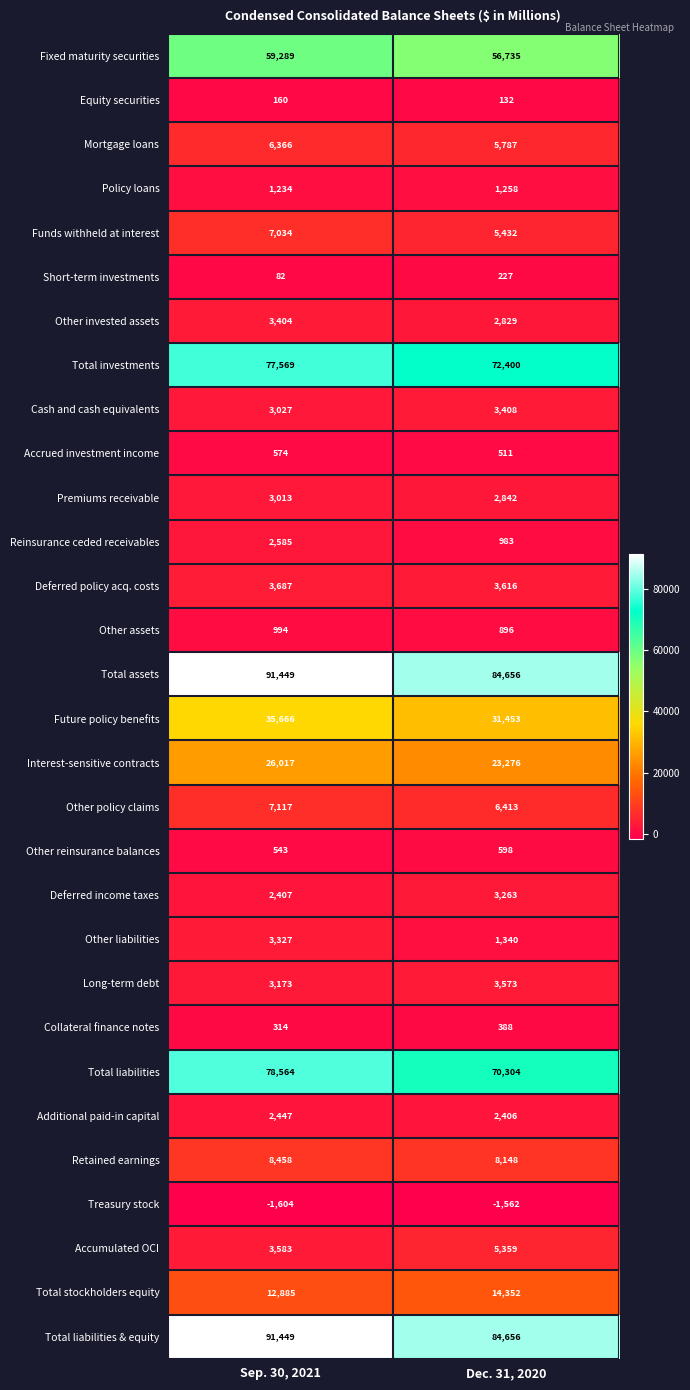

What is the total value across all series at Sep. 30, 2021?

534813